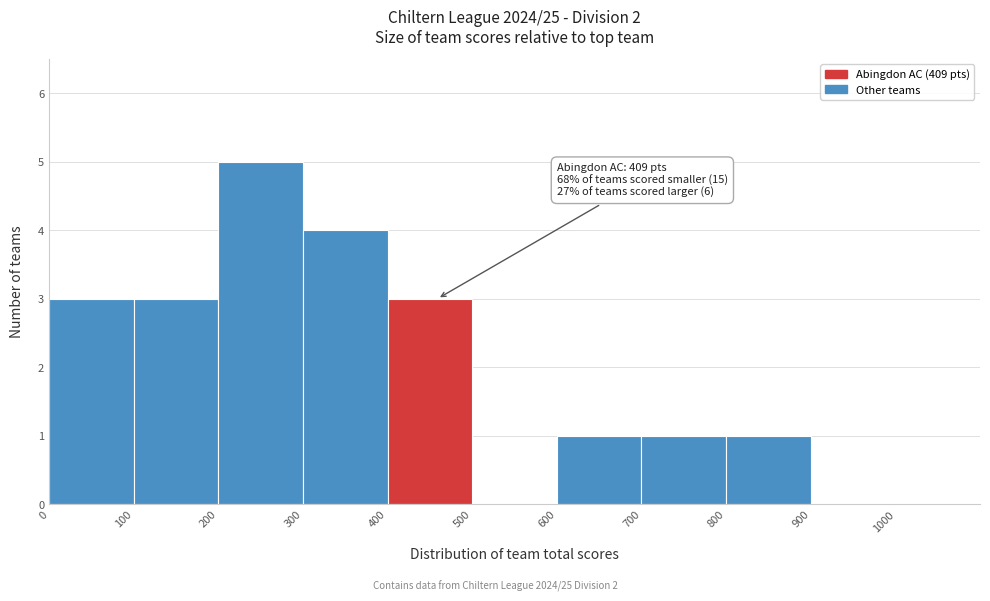

Which range on the x-axis has the tallest bar?

200 to 300